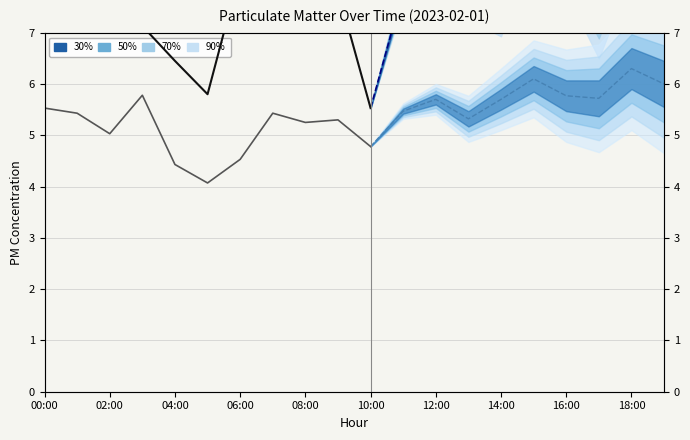

Between 12:00 and 06:00, which is larger?

12:00